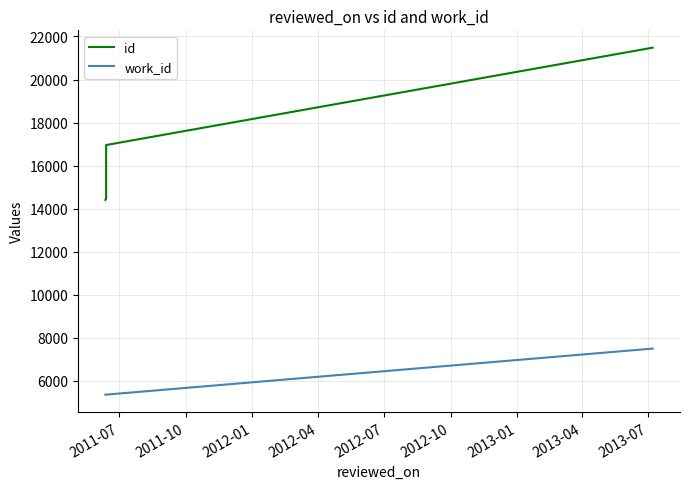

List the series in order of their overall mean, highest first.

id, work_id